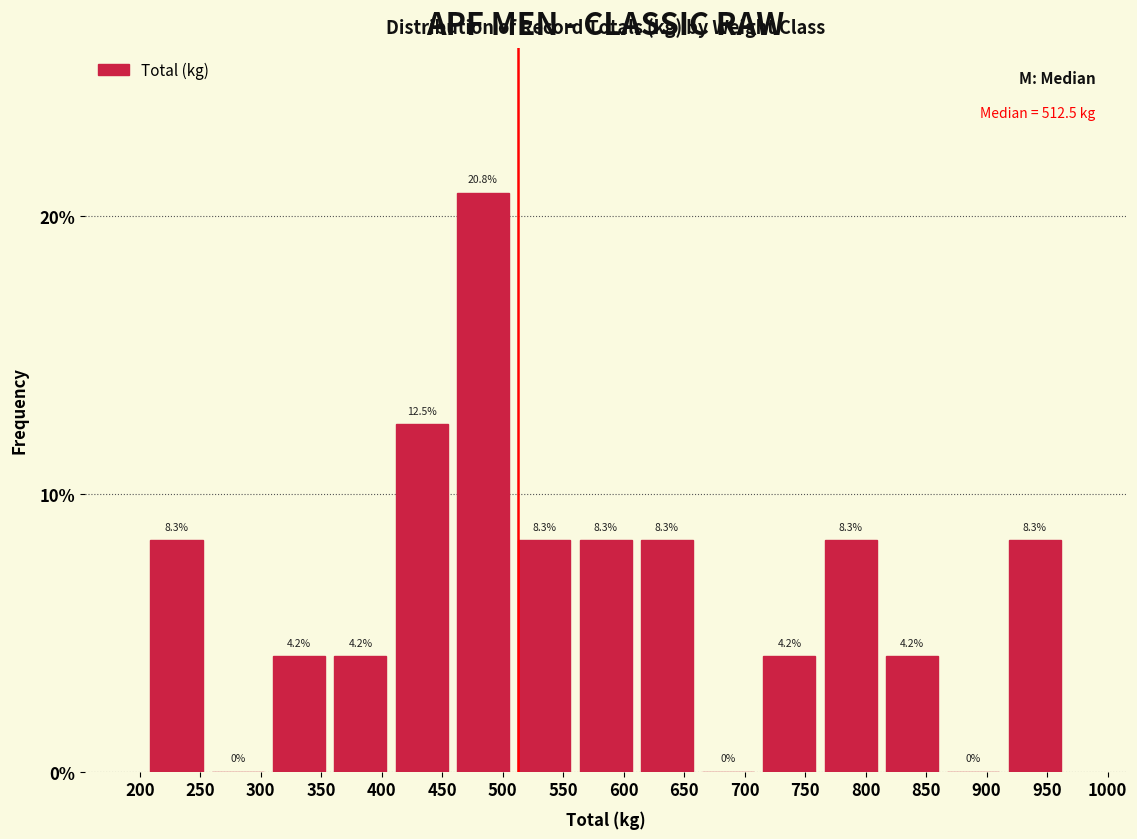

What is the height of the bar covering 460 to 510 on the x-axis? The bar edges are not printed on the chart, so give them approximately, as read against the axis.

20.8